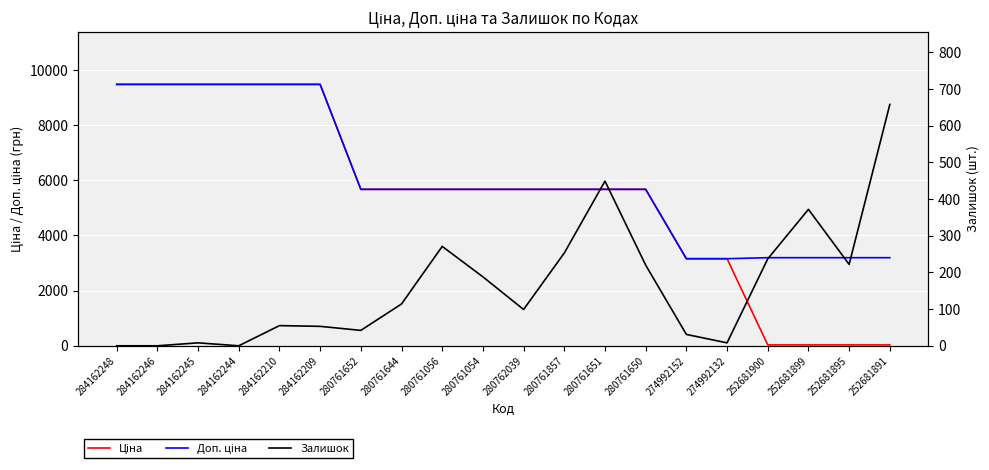

Reading left to right, transcribe all the data shown in this chart.

Ціна: 284162248=9480.1	284162246=9480.1	284162245=9480.1	284162244=9480.1	284162210=9480.1	284162209=9480.1	280761652=5673.8	280761644=5673.8	280761056=5673.8	280761054=5673.8	280762039=5673.8	280761857=5673.8	280761651=5673.8	280761650=5673.8	274992152=3157.9	274992132=3157.9	252681900=31.9	252681899=31.9	252681895=31.9	252681891=31.9
Доп. ціна: 284162248=9480.1	284162246=9480.1	284162245=9480.1	284162244=9480.1	284162210=9480.1	284162209=9480.1	280761652=5673.8	280761644=5673.8	280761056=5673.8	280761054=5673.8	280762039=5673.8	280761857=5673.8	280761651=5673.8	280761650=5673.8	274992152=3158.0	274992132=3158.0	252681900=3195.0	252681899=3195.0	252681895=3195.0	252681891=3195.0
Залишок: 284162248=0.0	284162246=0.0	284162245=8.0	284162244=0.0	284162210=55.0	284162209=53.0	280761652=42.0	280761644=114.0	280761056=271.0	280761054=188.0	280762039=99.0	280761857=253.0	280761651=449.0	280761650=220.0	274992152=31.0	274992132=8.0	252681900=237.0	252681899=372.0	252681895=222.0	252681891=658.0